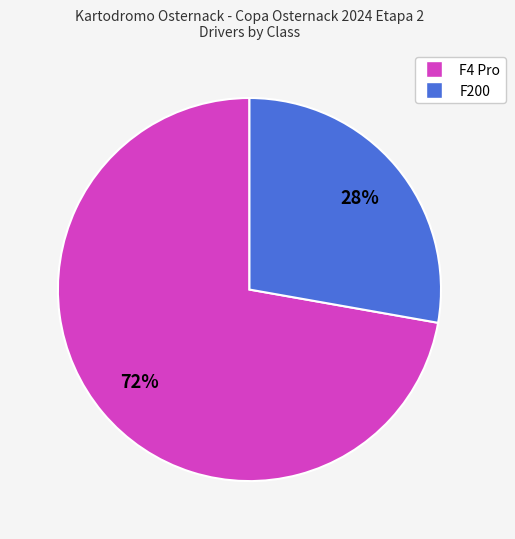

What is the largest slice in the pie chart?

F4 Pro